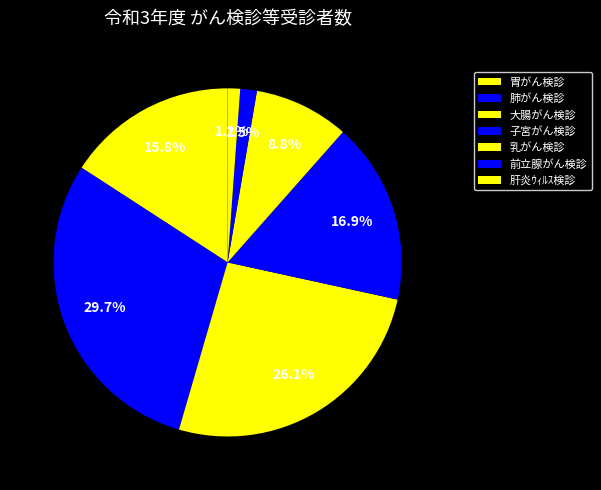

To the nearest percent, what is the combined percentage of 肺がん検診 and 肝炎ｳｨﾙｽ検診?

31%